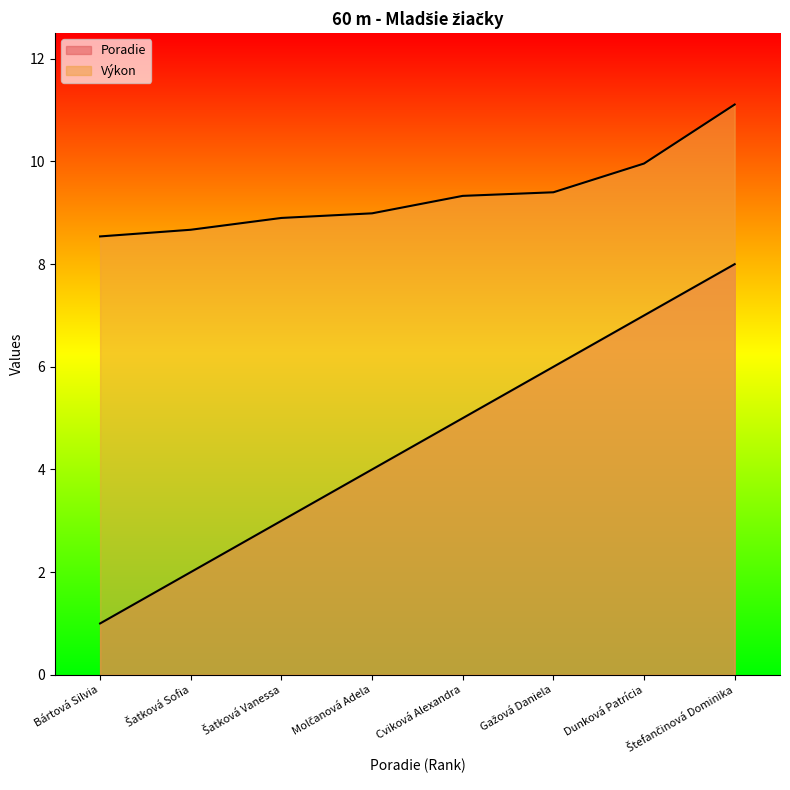

What are all the series names shown in the legend?

Poradie, Výkon